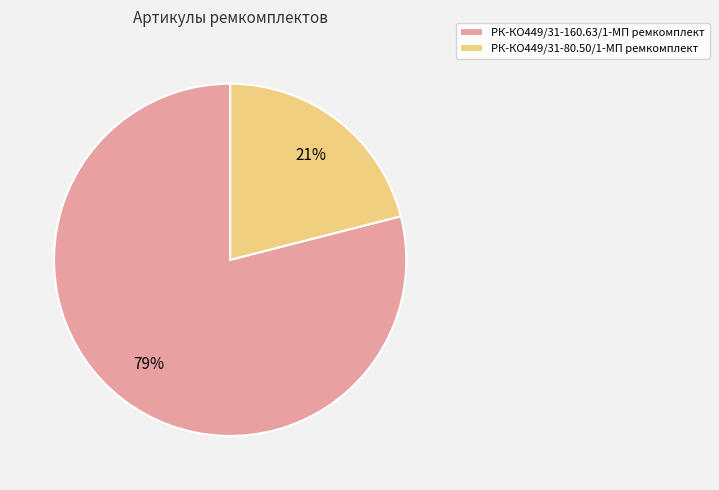

Between РК-КО449/31-80.50/1-МП ремкомплект and РК-КО449/31-160.63/1-МП ремкомплект, which is larger?

РК-КО449/31-160.63/1-МП ремкомплект